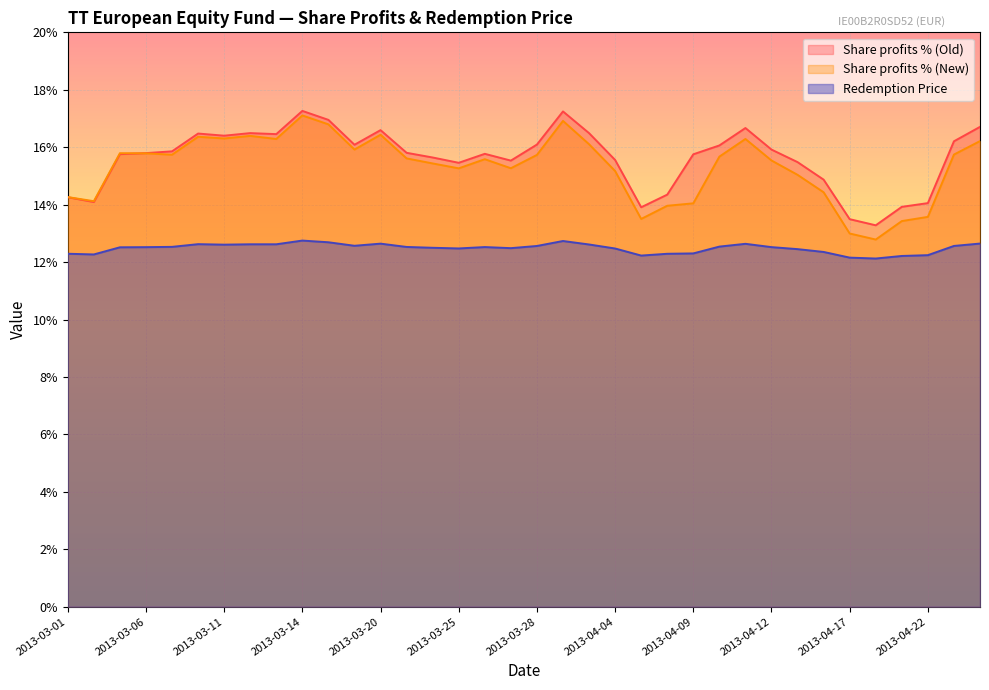

At which label does Redemption Price reach its minimum?

2013-04-18